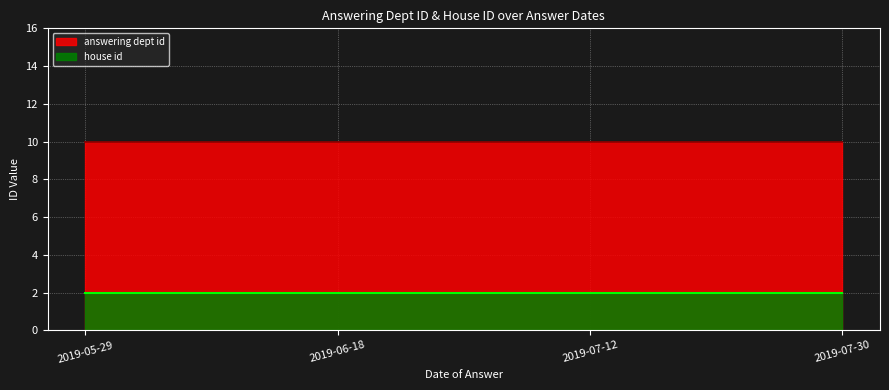

What is the minimum value for answering dept id?

10